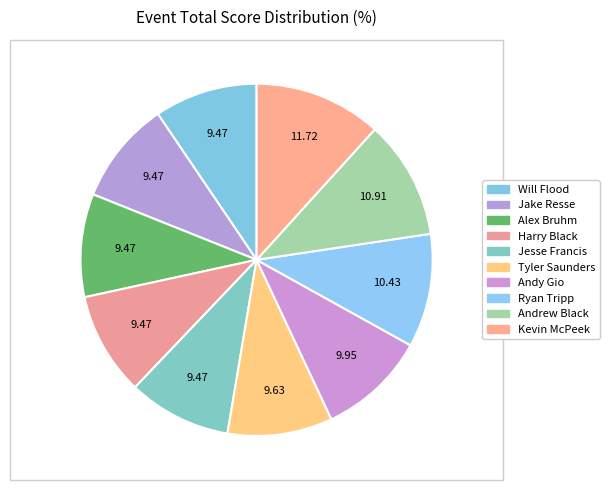

The Andy Gio slice represents 17% of the pie. True or false?

False